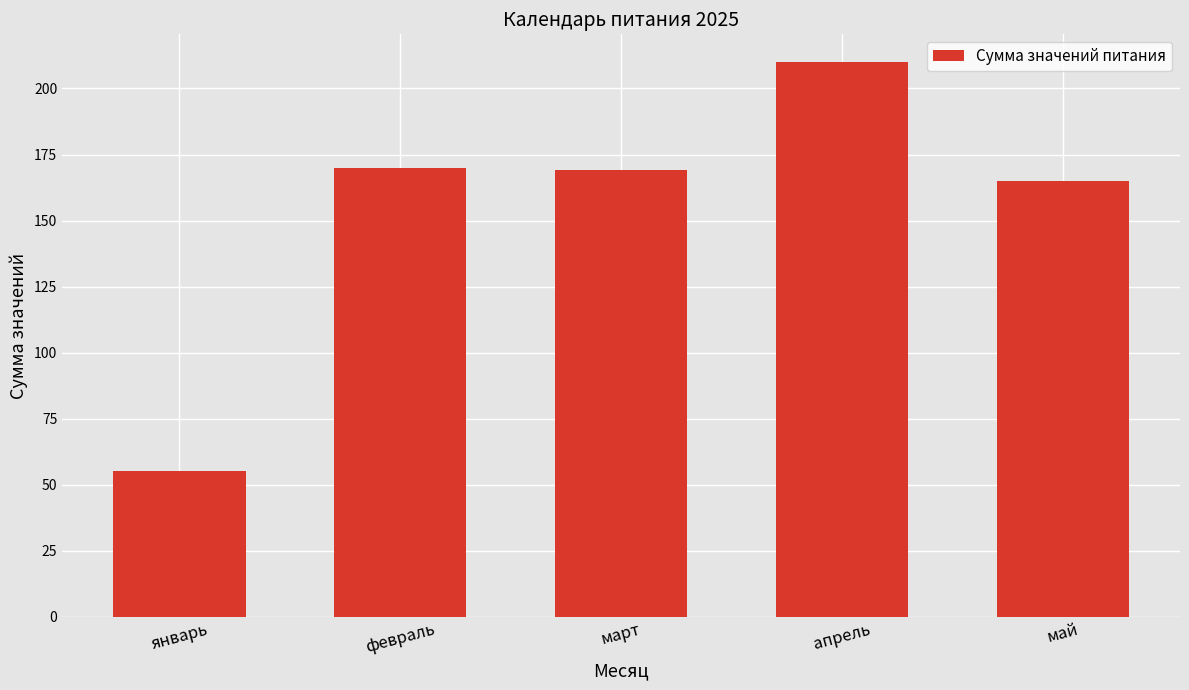

What is the difference between the maximum and minimum values?

155